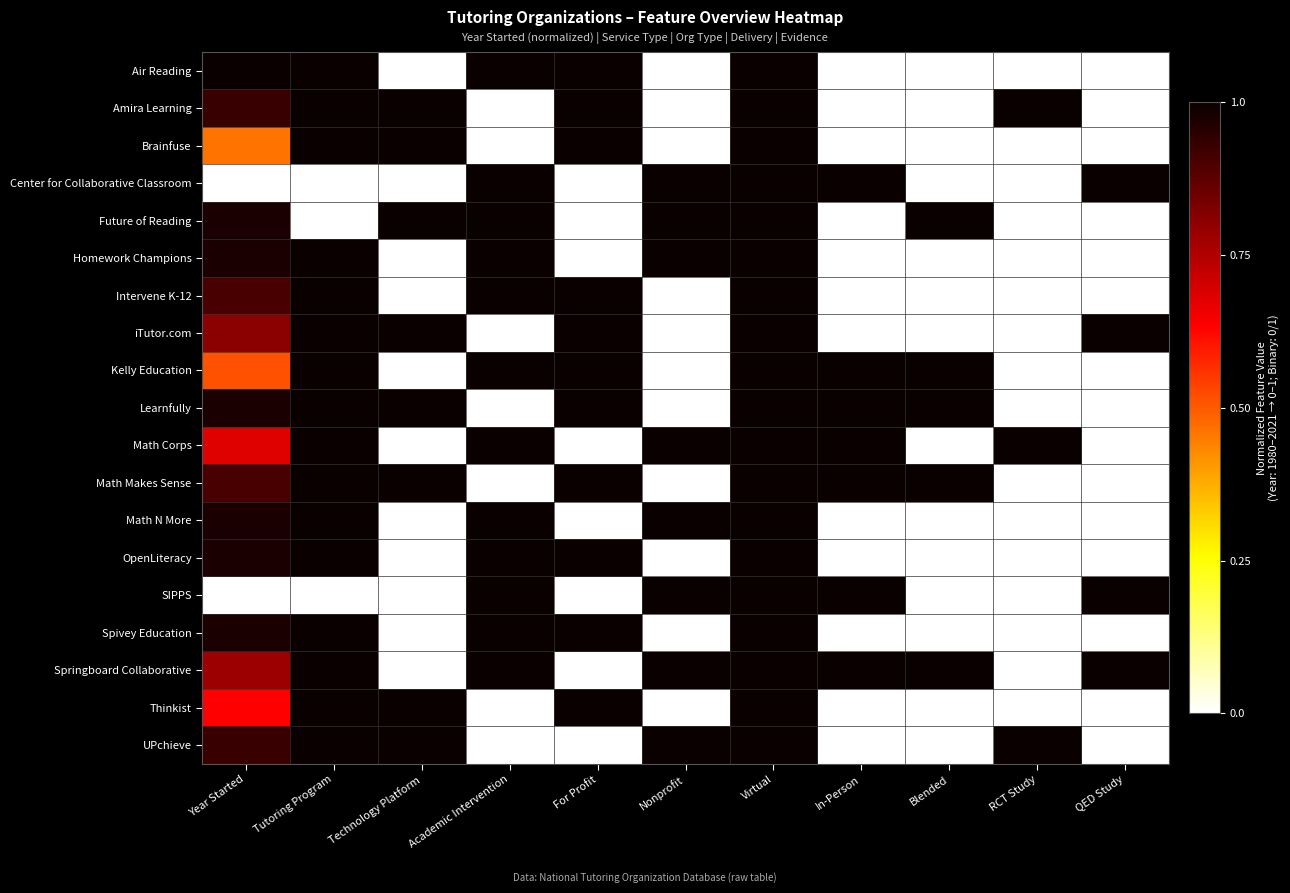

Reading left to right, extract all data points from this chart.

Air Reading: Year Started=1.0	Tutoring Program=1.0	Technology Platform=0.0	Academic Intervention=1.0	For Profit=1.0	Nonprofit=0.0	Virtual=1.0	In-Person=0.0	Blended=0.0	RCT Study=0.0	QED Study=0.0
Amira Learning: Year Started=0.9	Tutoring Program=1.0	Technology Platform=1.0	Academic Intervention=0.0	For Profit=1.0	Nonprofit=0.0	Virtual=1.0	In-Person=0.0	Blended=0.0	RCT Study=1.0	QED Study=0.0
Brainfuse: Year Started=0.5	Tutoring Program=1.0	Technology Platform=1.0	Academic Intervention=0.0	For Profit=1.0	Nonprofit=0.0	Virtual=1.0	In-Person=0.0	Blended=0.0	RCT Study=0.0	QED Study=0.0
Center for Collaborative Classroom: Year Started=0.0	Tutoring Program=0.0	Technology Platform=0.0	Academic Intervention=1.0	For Profit=0.0	Nonprofit=1.0	Virtual=1.0	In-Person=1.0	Blended=0.0	RCT Study=0.0	QED Study=1.0
Future of Reading: Year Started=1.0	Tutoring Program=0.0	Technology Platform=1.0	Academic Intervention=1.0	For Profit=0.0	Nonprofit=1.0	Virtual=1.0	In-Person=0.0	Blended=1.0	RCT Study=0.0	QED Study=0.0
Homework Champions: Year Started=1.0	Tutoring Program=1.0	Technology Platform=0.0	Academic Intervention=1.0	For Profit=0.0	Nonprofit=1.0	Virtual=1.0	In-Person=0.0	Blended=0.0	RCT Study=0.0	QED Study=0.0
Intervene K-12: Year Started=0.9	Tutoring Program=1.0	Technology Platform=0.0	Academic Intervention=1.0	For Profit=1.0	Nonprofit=0.0	Virtual=1.0	In-Person=0.0	Blended=0.0	RCT Study=0.0	QED Study=0.0
iTutor.com: Year Started=0.8	Tutoring Program=1.0	Technology Platform=1.0	Academic Intervention=0.0	For Profit=1.0	Nonprofit=0.0	Virtual=1.0	In-Person=0.0	Blended=0.0	RCT Study=0.0	QED Study=1.0
Kelly Education: Year Started=0.5	Tutoring Program=1.0	Technology Platform=0.0	Academic Intervention=1.0	For Profit=1.0	Nonprofit=0.0	Virtual=1.0	In-Person=1.0	Blended=1.0	RCT Study=0.0	QED Study=0.0
Learnfully: Year Started=1.0	Tutoring Program=1.0	Technology Platform=1.0	Academic Intervention=0.0	For Profit=1.0	Nonprofit=0.0	Virtual=1.0	In-Person=1.0	Blended=1.0	RCT Study=0.0	QED Study=0.0
Math Corps: Year Started=0.7	Tutoring Program=1.0	Technology Platform=0.0	Academic Intervention=1.0	For Profit=0.0	Nonprofit=1.0	Virtual=1.0	In-Person=1.0	Blended=0.0	RCT Study=1.0	QED Study=0.0
Math Makes Sense: Year Started=0.9	Tutoring Program=1.0	Technology Platform=1.0	Academic Intervention=0.0	For Profit=1.0	Nonprofit=0.0	Virtual=1.0	In-Person=1.0	Blended=1.0	RCT Study=0.0	QED Study=0.0
Math N More: Year Started=1.0	Tutoring Program=1.0	Technology Platform=0.0	Academic Intervention=1.0	For Profit=0.0	Nonprofit=1.0	Virtual=1.0	In-Person=0.0	Blended=0.0	RCT Study=0.0	QED Study=0.0
OpenLiteracy: Year Started=1.0	Tutoring Program=1.0	Technology Platform=0.0	Academic Intervention=1.0	For Profit=1.0	Nonprofit=0.0	Virtual=1.0	In-Person=0.0	Blended=0.0	RCT Study=0.0	QED Study=0.0
SIPPS: Year Started=0.0	Tutoring Program=0.0	Technology Platform=0.0	Academic Intervention=1.0	For Profit=0.0	Nonprofit=1.0	Virtual=1.0	In-Person=1.0	Blended=0.0	RCT Study=0.0	QED Study=1.0
Spivey Education: Year Started=1.0	Tutoring Program=1.0	Technology Platform=0.0	Academic Intervention=1.0	For Profit=1.0	Nonprofit=0.0	Virtual=1.0	In-Person=0.0	Blended=0.0	RCT Study=0.0	QED Study=0.0
Springboard Collaborative: Year Started=0.8	Tutoring Program=1.0	Technology Platform=0.0	Academic Intervention=1.0	For Profit=0.0	Nonprofit=1.0	Virtual=1.0	In-Person=1.0	Blended=1.0	RCT Study=0.0	QED Study=1.0
Thinkist: Year Started=0.6	Tutoring Program=1.0	Technology Platform=1.0	Academic Intervention=0.0	For Profit=1.0	Nonprofit=0.0	Virtual=1.0	In-Person=0.0	Blended=0.0	RCT Study=0.0	QED Study=0.0
UPchieve: Year Started=0.9	Tutoring Program=1.0	Technology Platform=1.0	Academic Intervention=0.0	For Profit=0.0	Nonprofit=1.0	Virtual=1.0	In-Person=0.0	Blended=0.0	RCT Study=1.0	QED Study=0.0